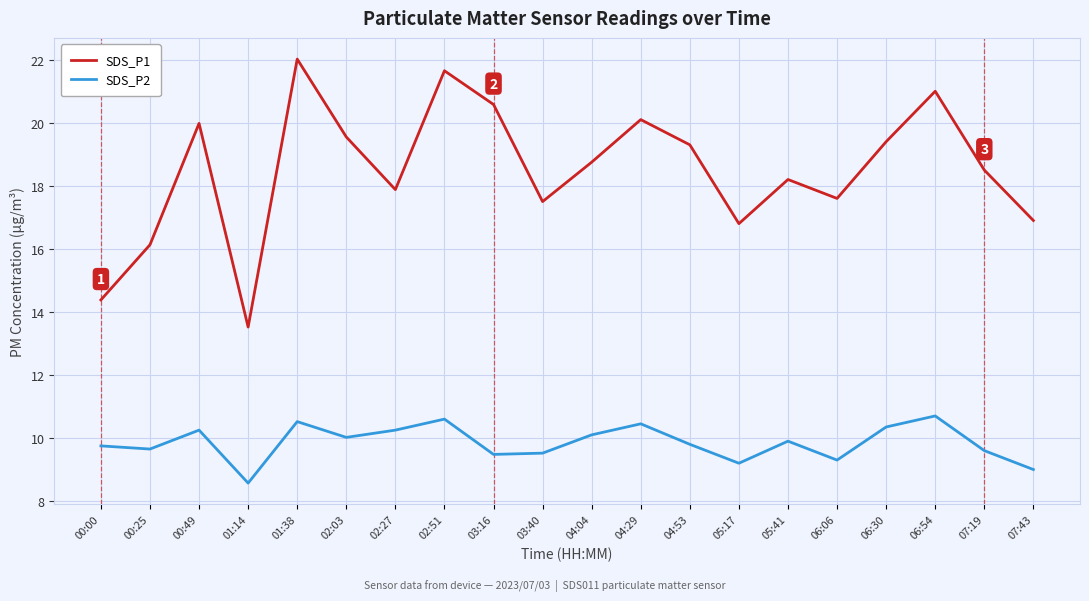

True or false: SDS_P2 and SDS_P1 intersect in this chart.

False